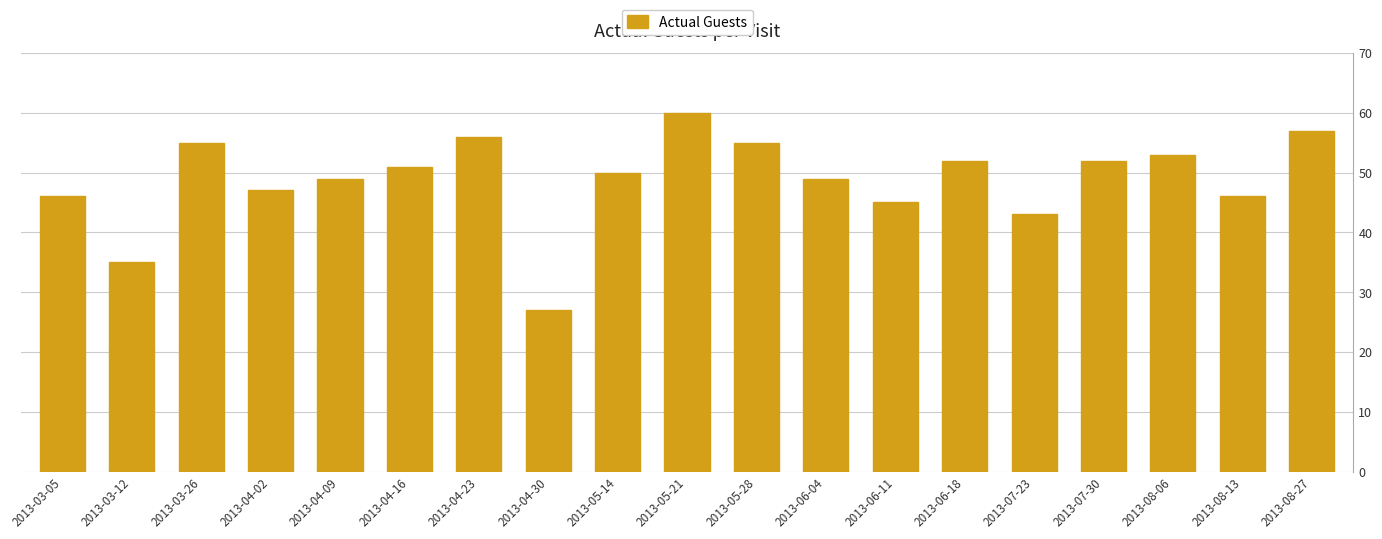

Reading right to left, list all the values displayed in this chart.

2013-08-27=57	2013-08-13=46	2013-08-06=53	2013-07-30=52	2013-07-23=43	2013-06-18=52	2013-06-11=45	2013-06-04=49	2013-05-28=55	2013-05-21=60	2013-05-14=50	2013-04-30=27	2013-04-23=56	2013-04-16=51	2013-04-09=49	2013-04-02=47	2013-03-26=55	2013-03-12=35	2013-03-05=46